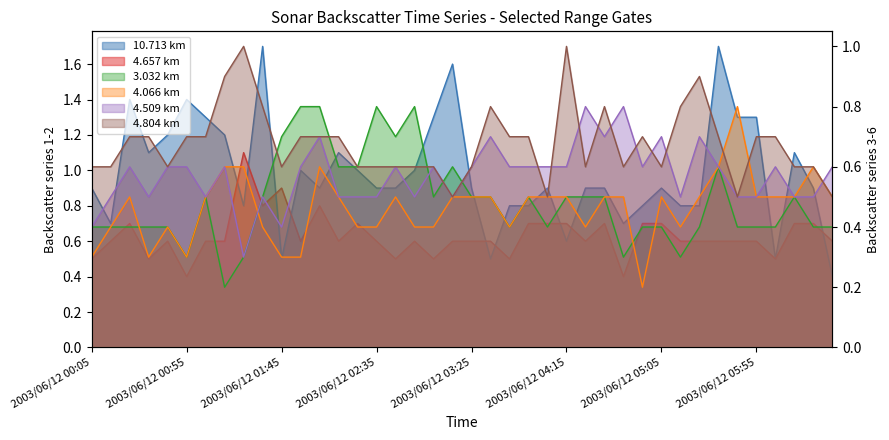

What is the maximum value shown in the chart?

1.7